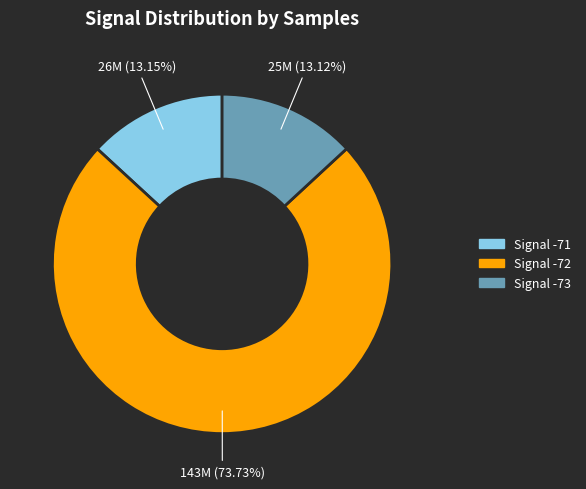

Which category has the biggest portion of the pie?

Signal -72